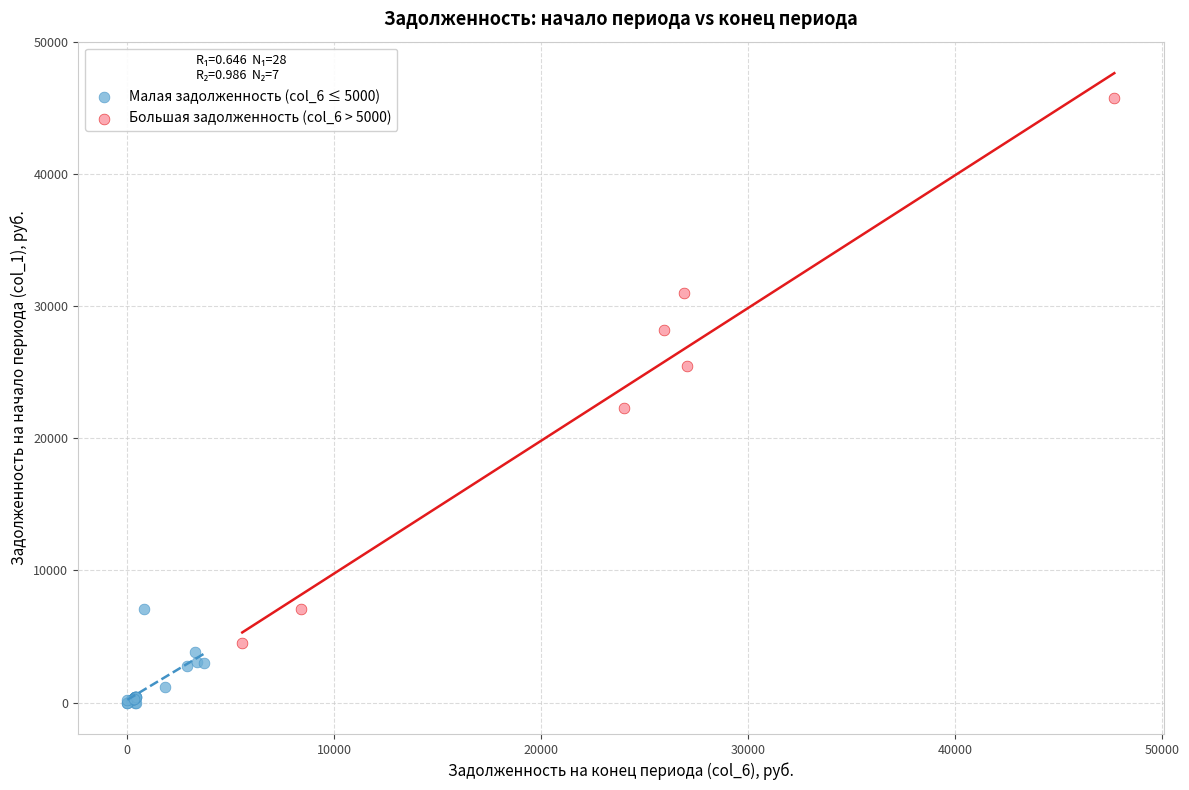

Which series has the largest Y range (max minus min)?

Большая задолженность (col_6 > 5000)